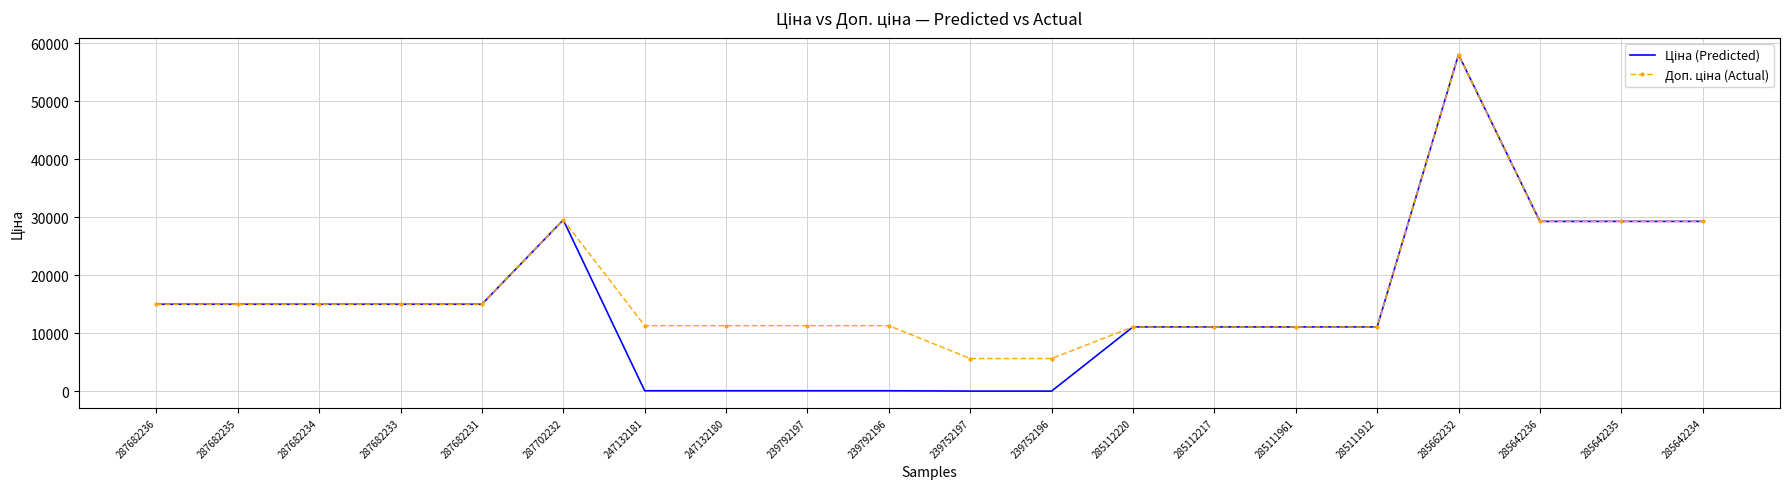

How many categories are shown in the chart?

20